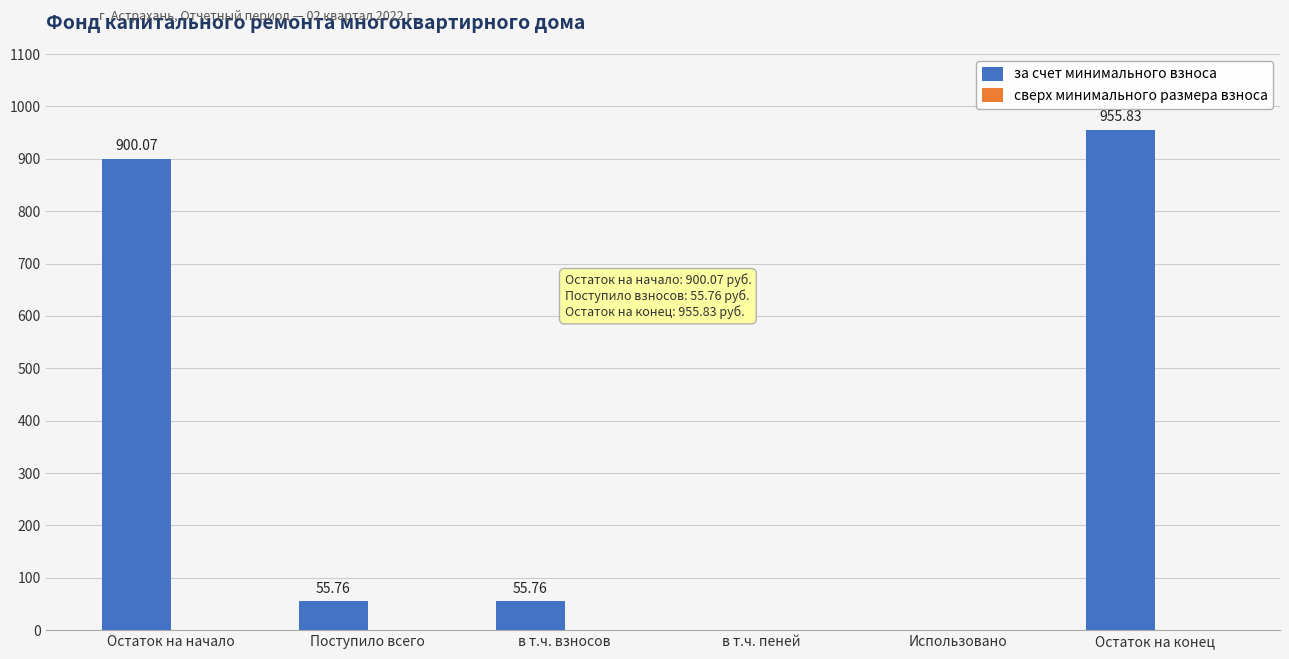

How many data points are above 55?

4